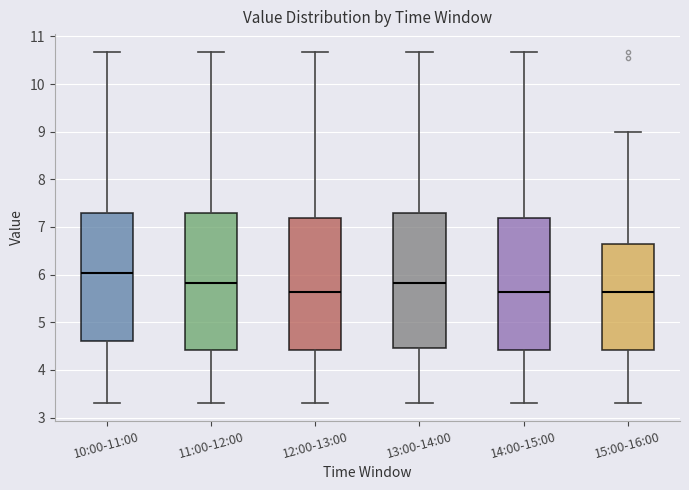

Reading left to right, transcribe this box plot: for each box, give where its median line is, the range the box spans, and where its two whiskers end, as read against the y-axis. The values are not printed on the chart, so give them approximately, as read against the axis.

10:00-11:00: median 6.0, box 4.6 to 7.3, whiskers 3.3 to 10.7
11:00-12:00: median 5.8, box 4.4 to 7.3, whiskers 3.3 to 10.7
12:00-13:00: median 5.6, box 4.4 to 7.2, whiskers 3.3 to 10.7
13:00-14:00: median 5.8, box 4.5 to 7.3, whiskers 3.3 to 10.7
14:00-15:00: median 5.6, box 4.4 to 7.2, whiskers 3.3 to 10.7
15:00-16:00: median 5.6, box 4.4 to 6.7, whiskers 3.3 to 9.0